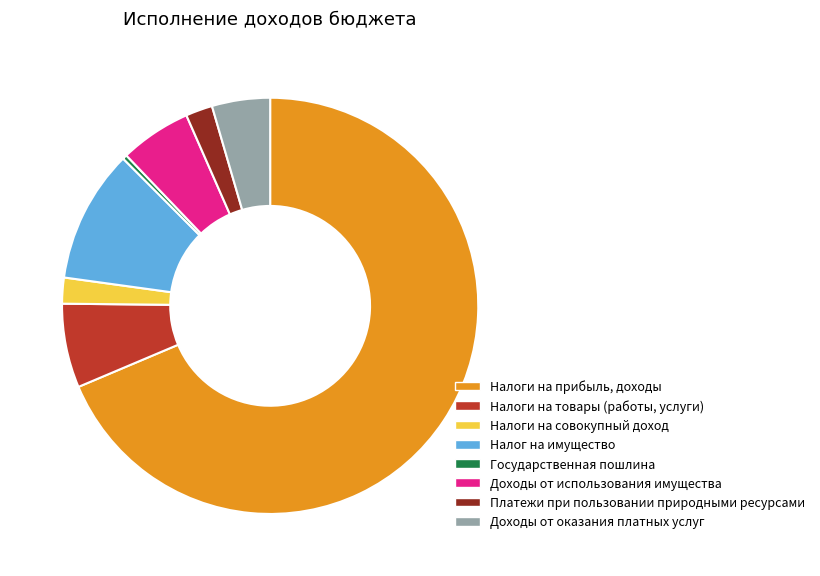

Do Налоги на товары (работы, услуги) and Доходы от использования имущества together represent more than half of the pie?

No